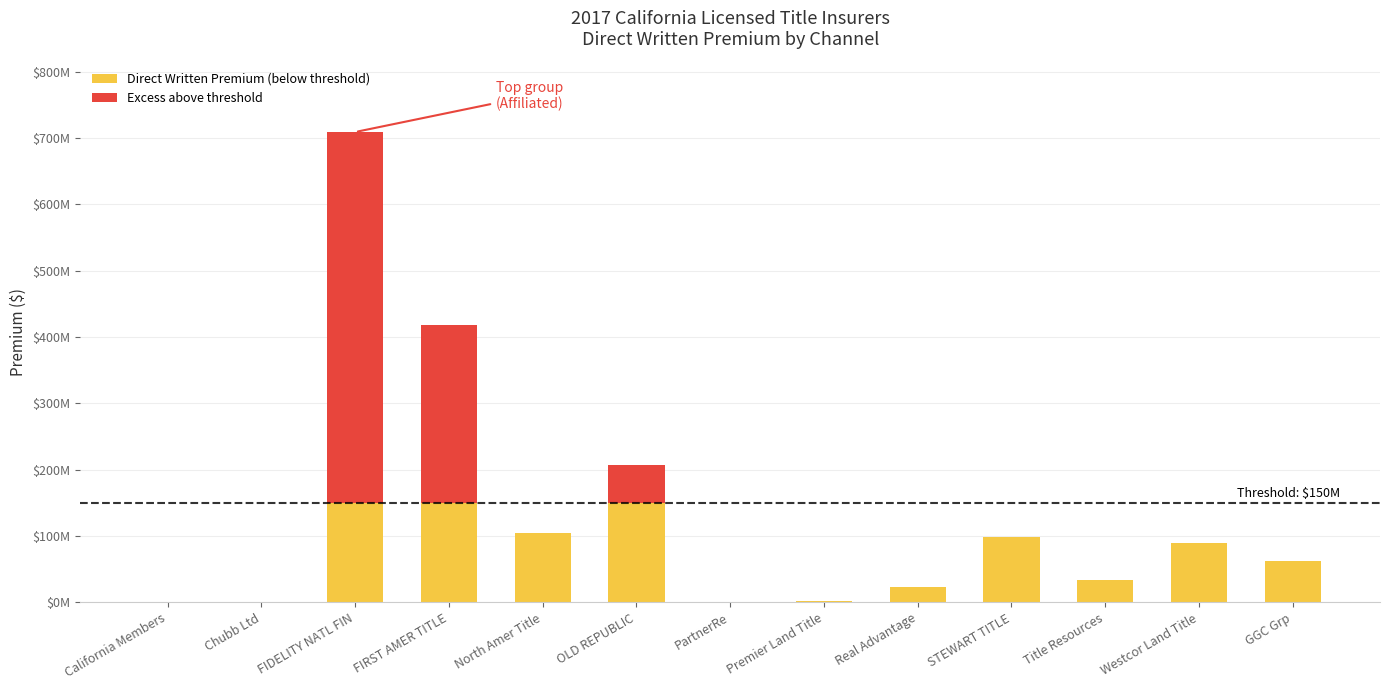

What are all the series names shown in the legend?

Direct Written Premium (below threshold), Excess above threshold